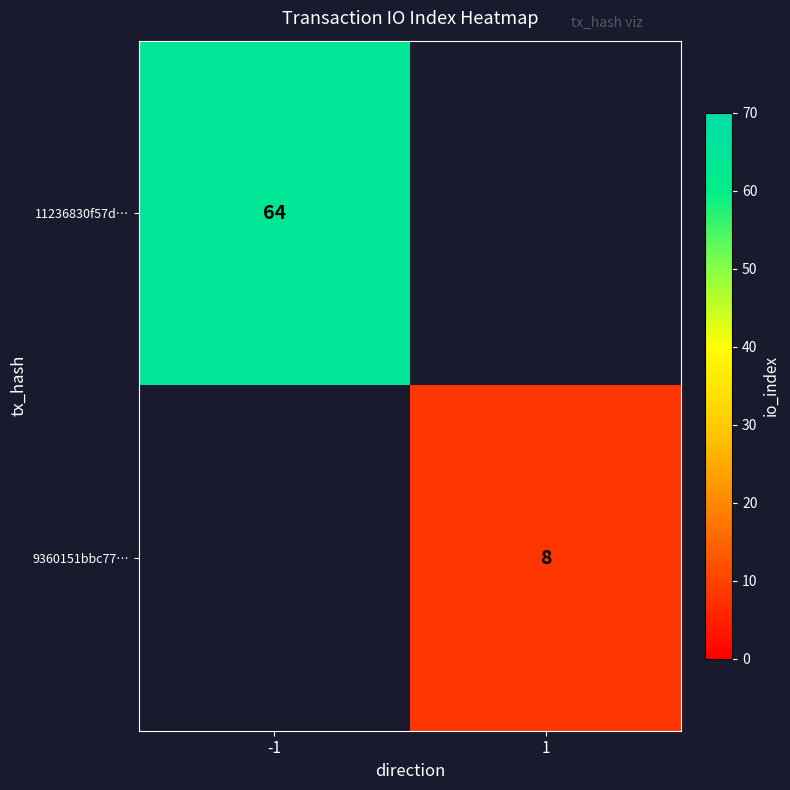

Is the value of 9360151bbc77… at 1 greater than the value of 11236830f57d… at -1?

No